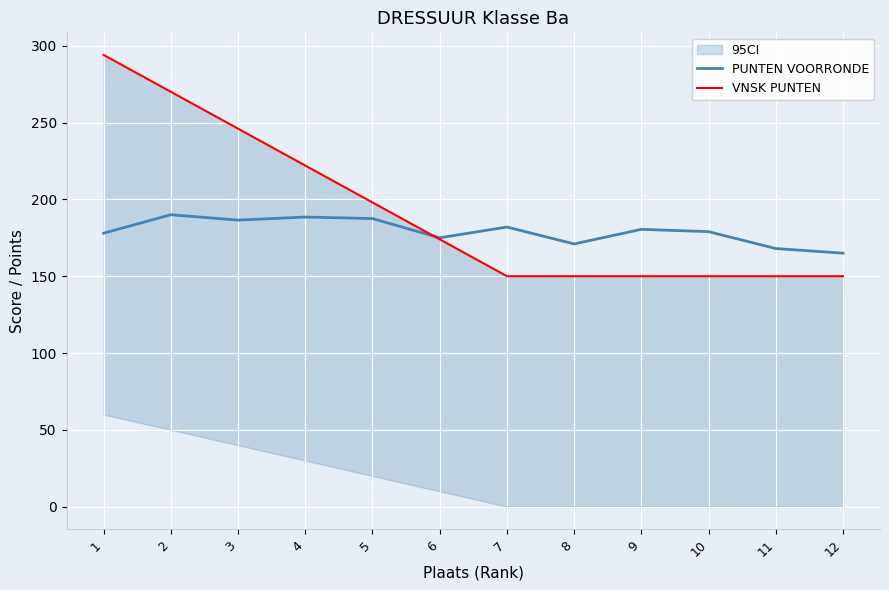

True or false: VNSK PUNTEN and PUNTEN VOORRONDE cross at least once.

True